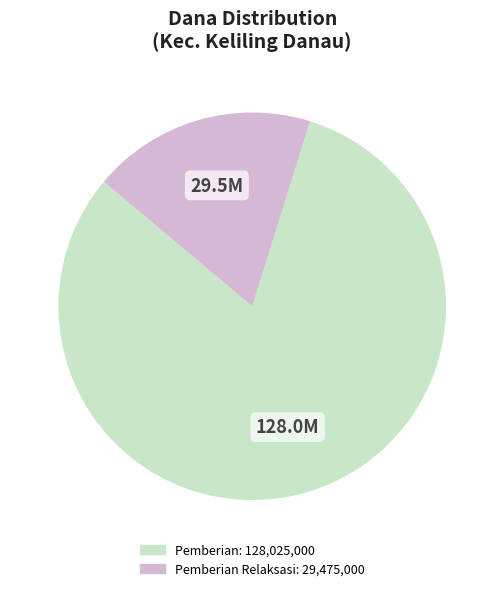

Does any single category account for the majority?

Yes